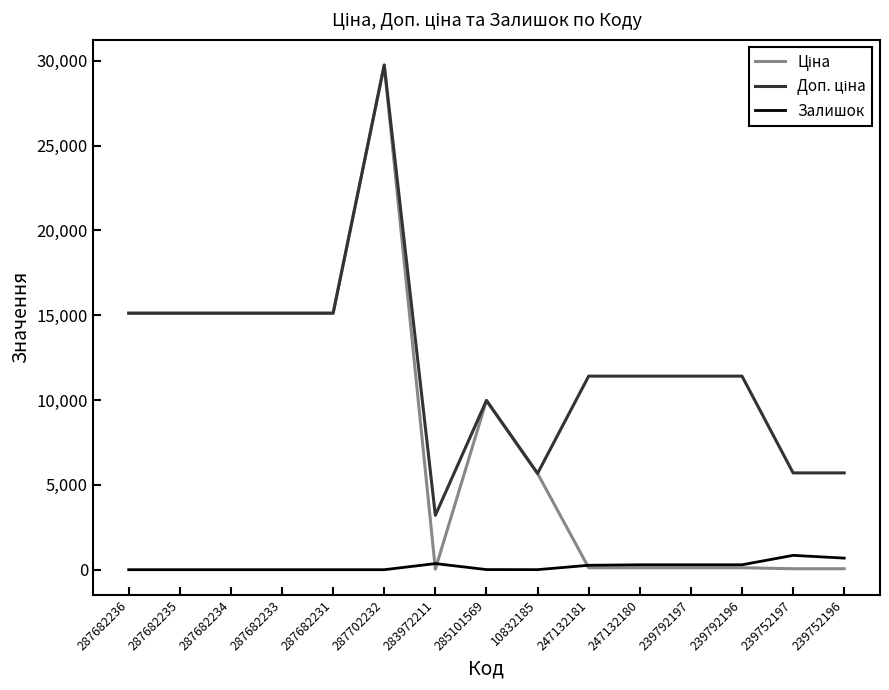

True or false: Залишок has a value of 0.0 at 287682235.

True